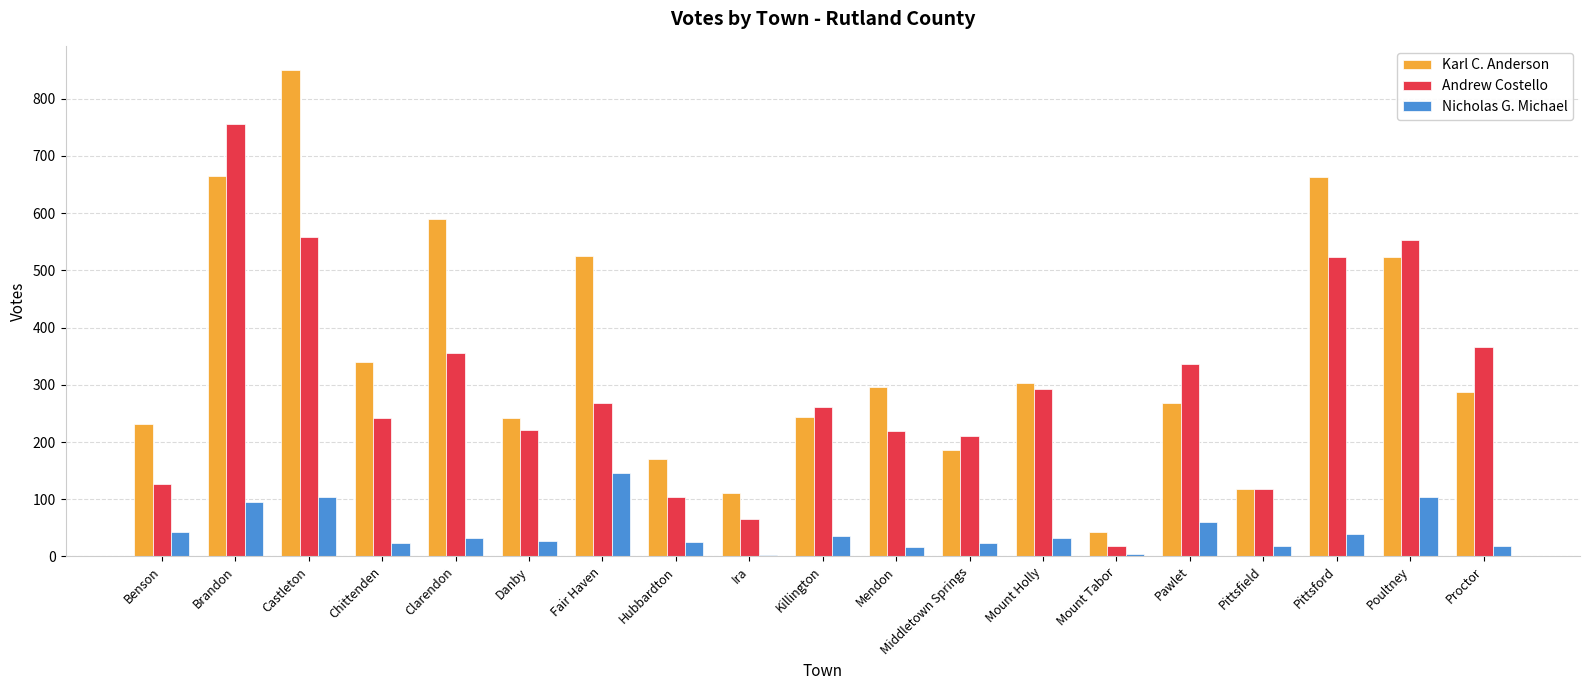

Rank the series by their maximum value, from highest to lowest.

Karl C. Anderson, Andrew Costello, Nicholas G. Michael